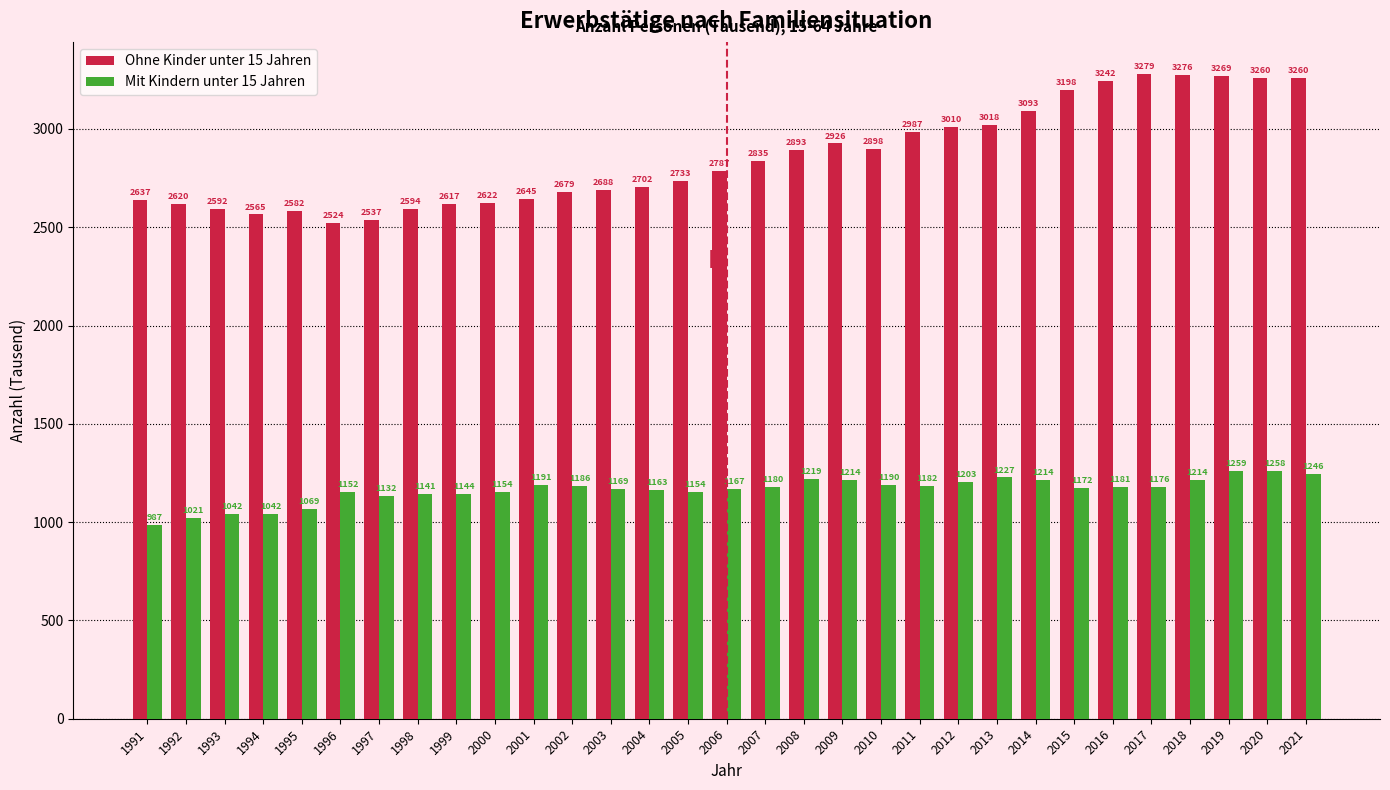

At which category is the sum across all series the highest?

2019